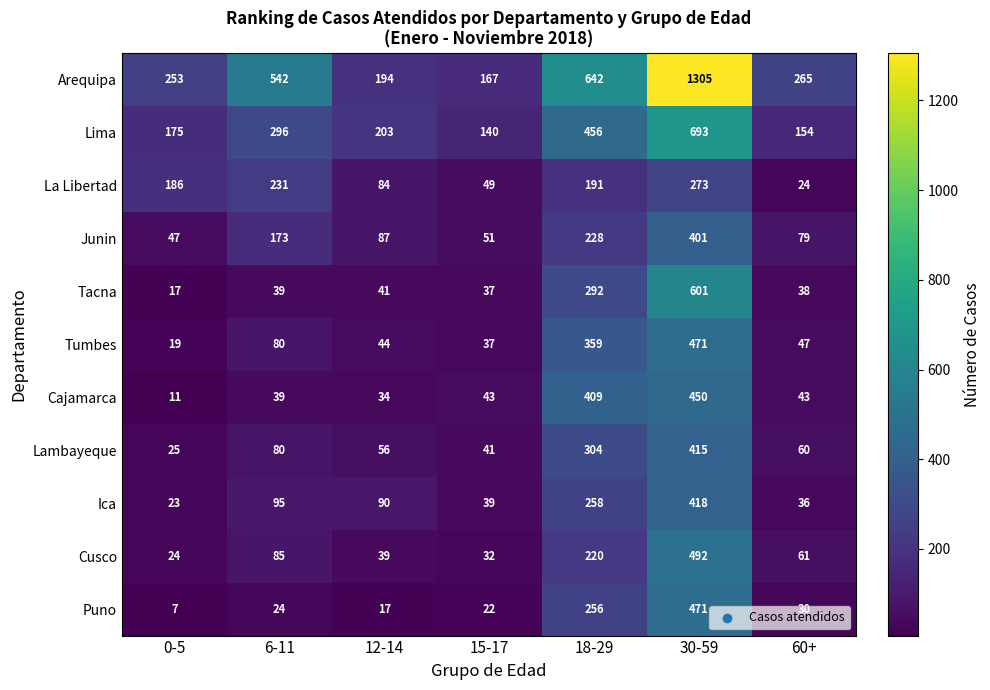

Between 6-11 and 18-29, which series saw the biggest shift?

Cajamarca